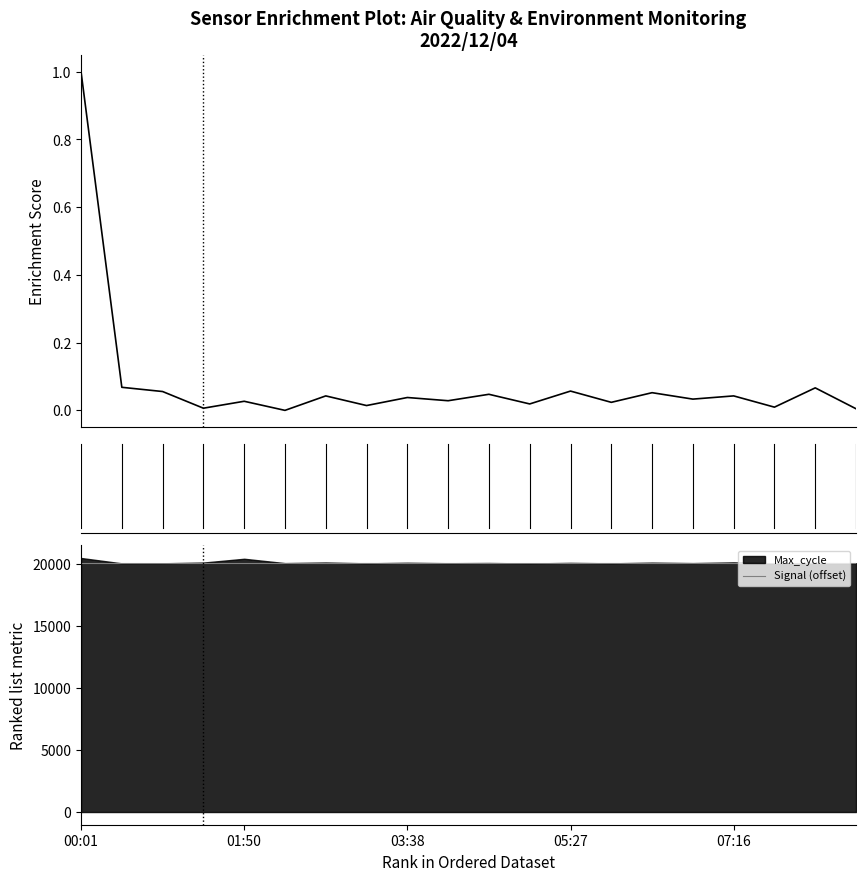

The value of Signal (offset) at 00:01 is 30052. True or false?

False